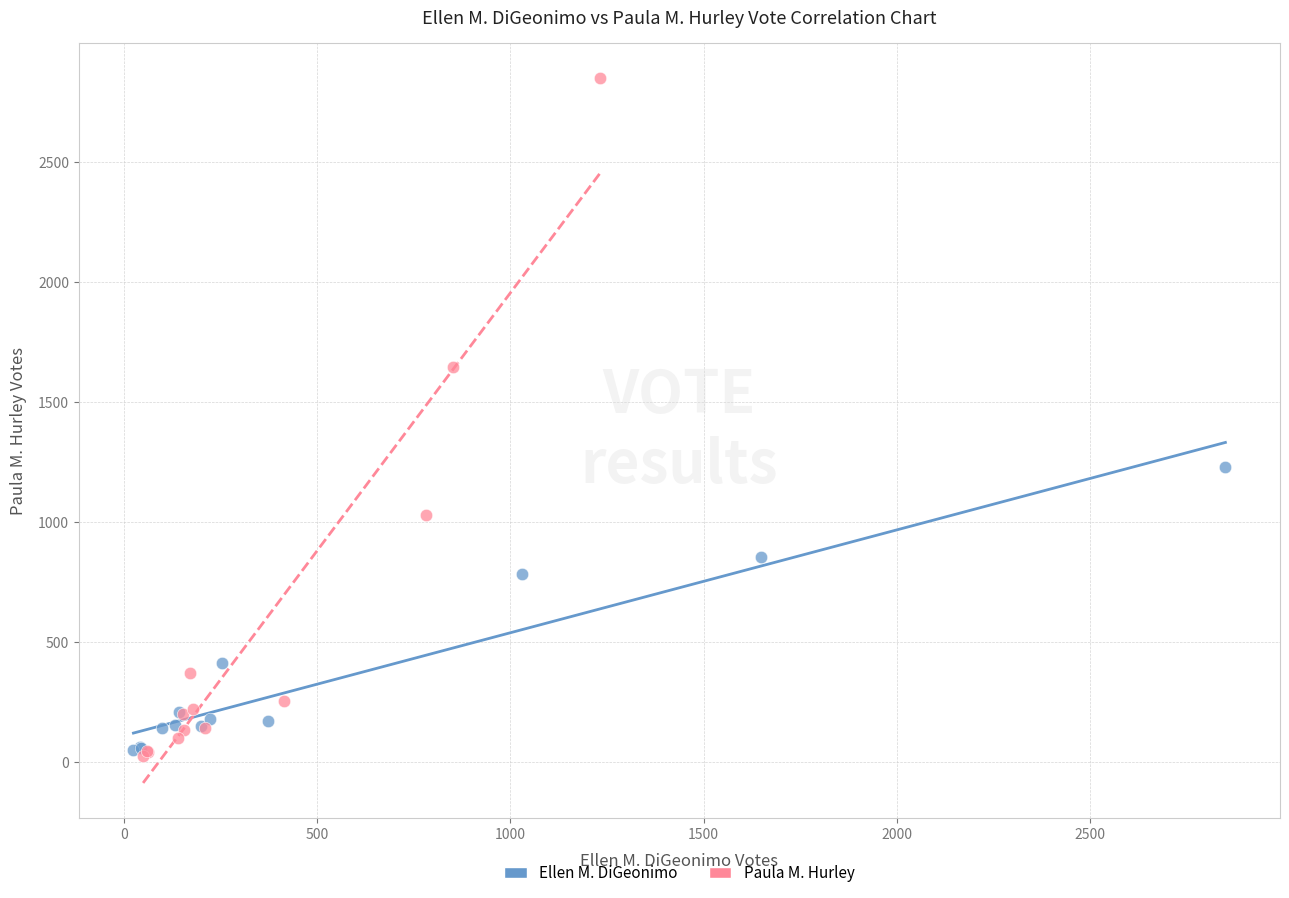

Which series has the widest spread of Y values?

Paula M. Hurley